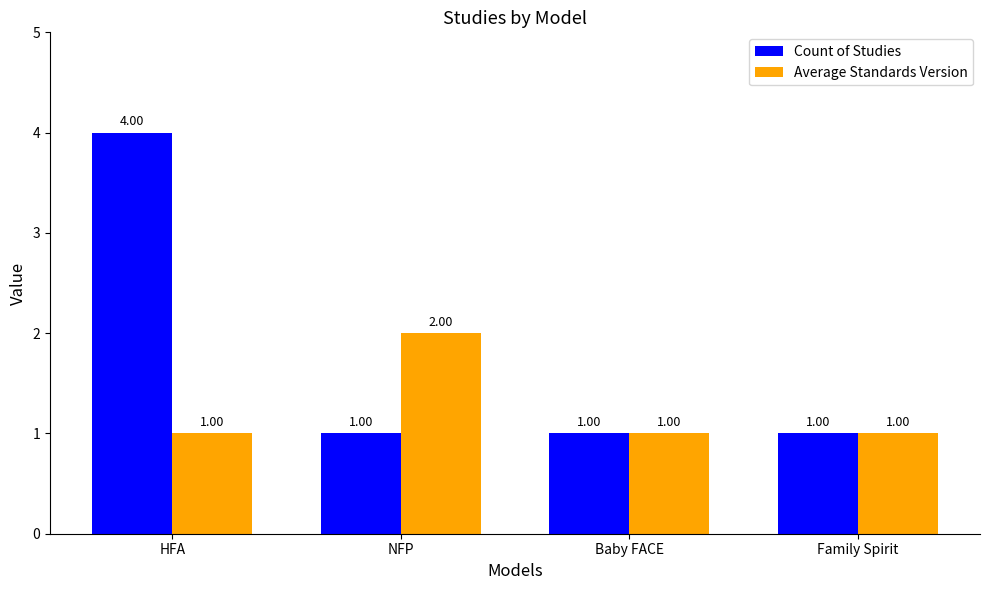

Is it true that Count of Studies equals 5 at HFA?

False